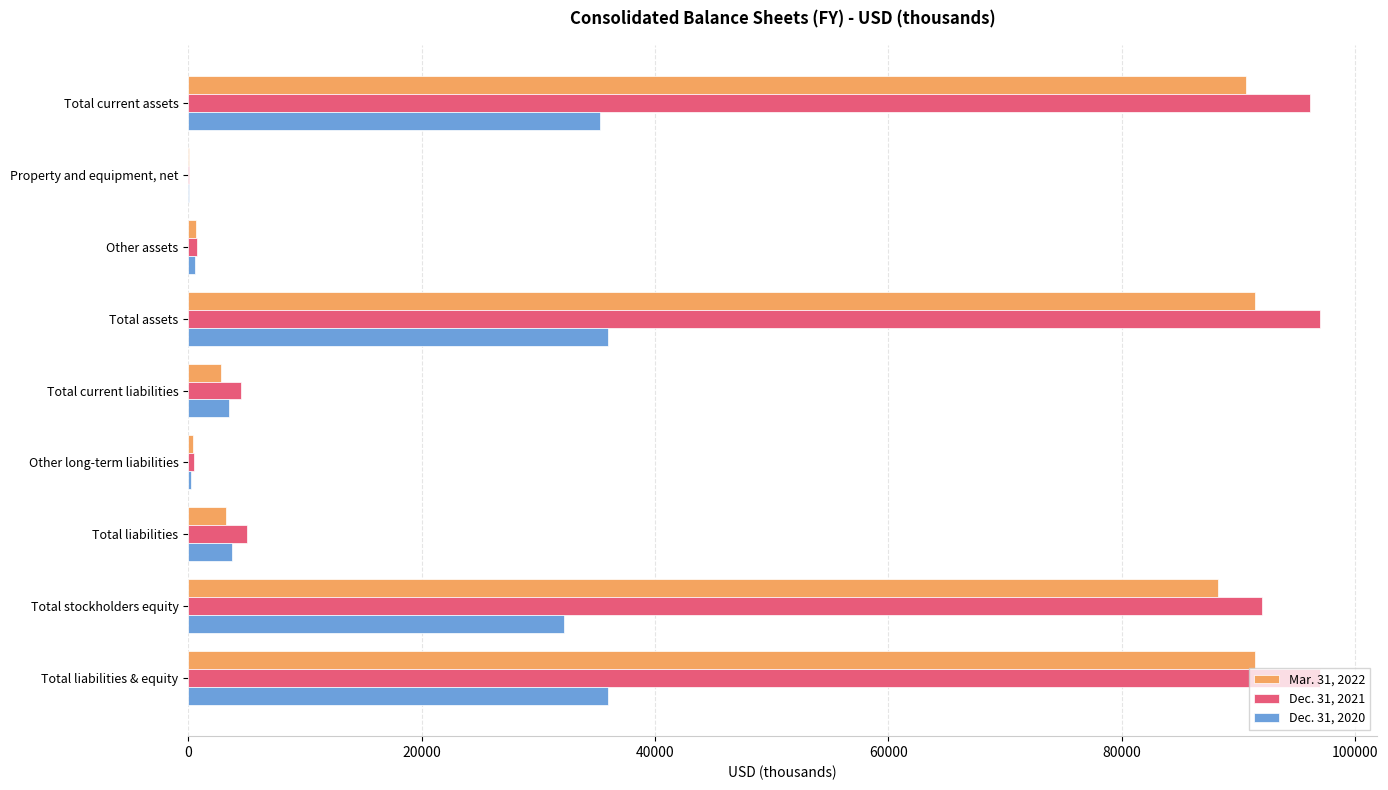

What is the total value across all series at Total assets?

224473